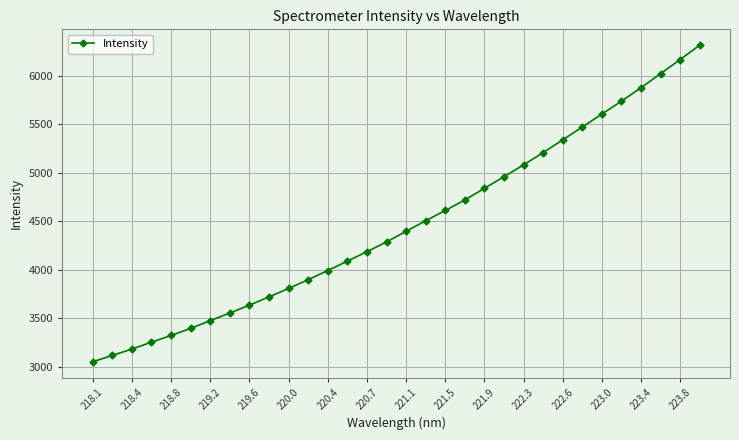

Is this an area chart (filled region under the line)?

No